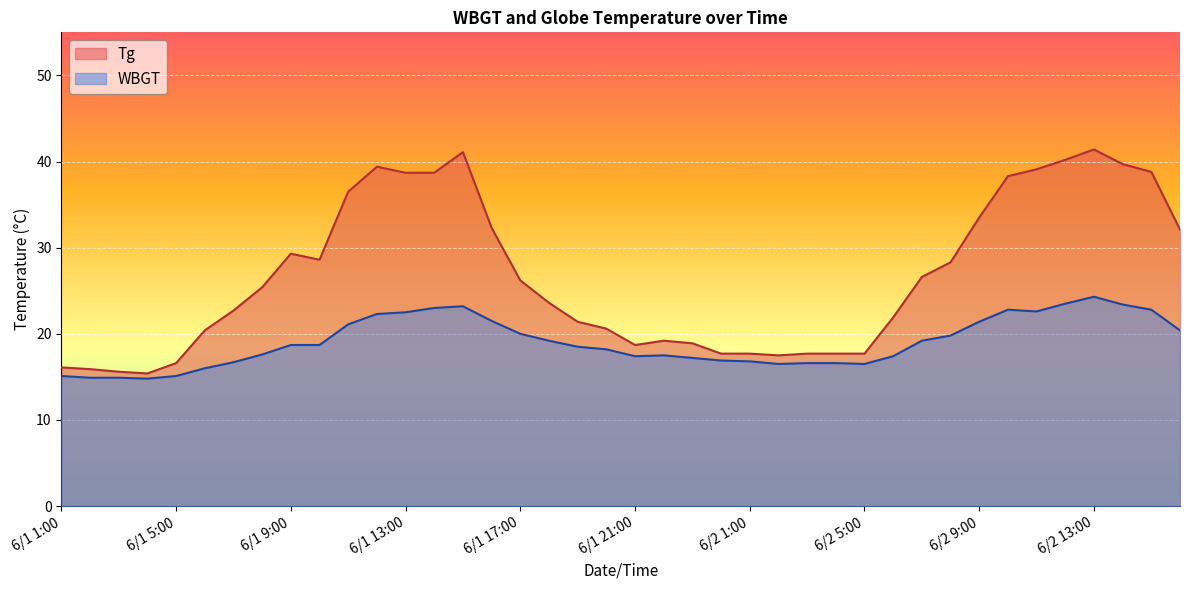

List the series in order of their peak value, highest first.

Tg, WBGT